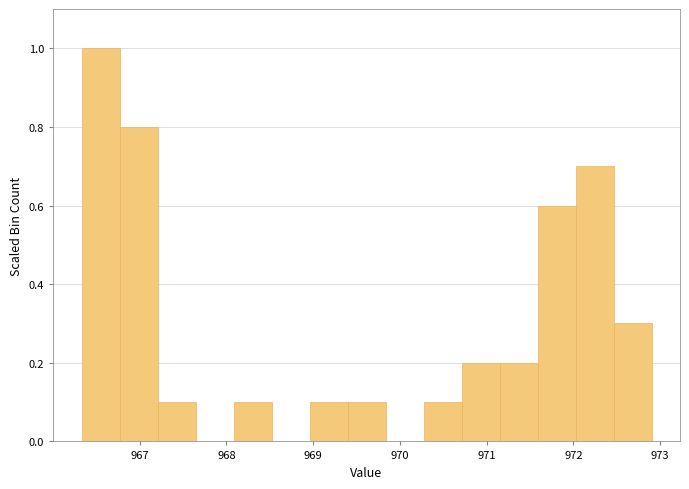

How tall is the bar that spans 971.6 to 972.0 on the x-axis? Neither the bar edges nor the heights are printed on the chart, so give them approximately, as read against the axes.

0.6